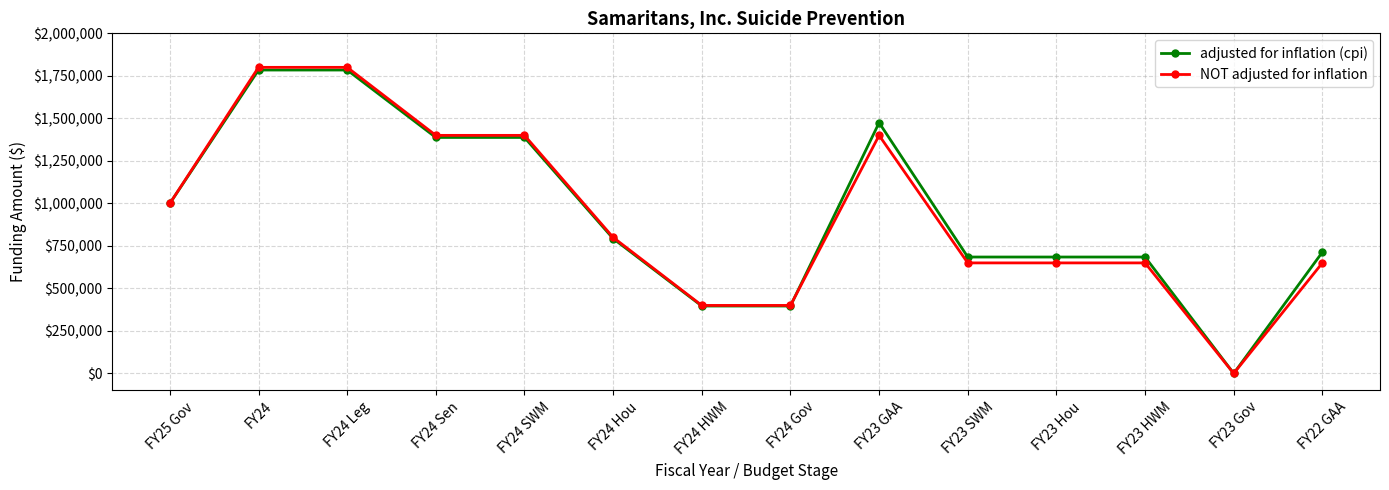

Which series has the largest range (max minus min)?

NOT adjusted for inflation